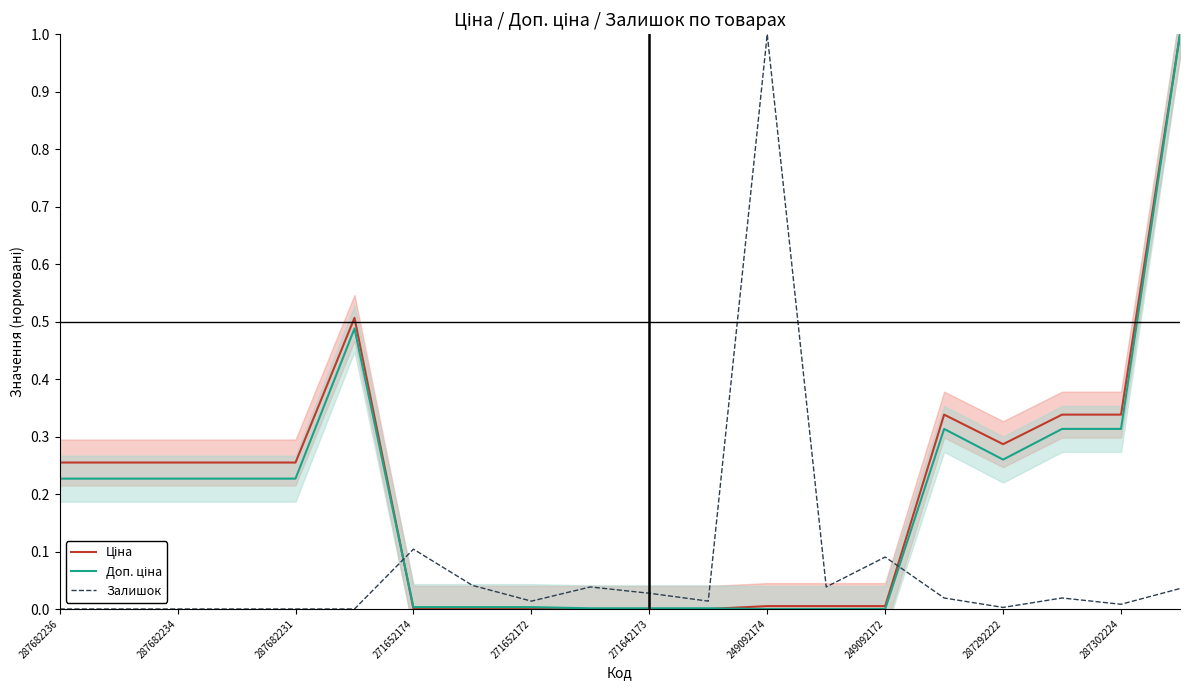

The Залишок series shows 1.0 at 249092174. True or false?

True